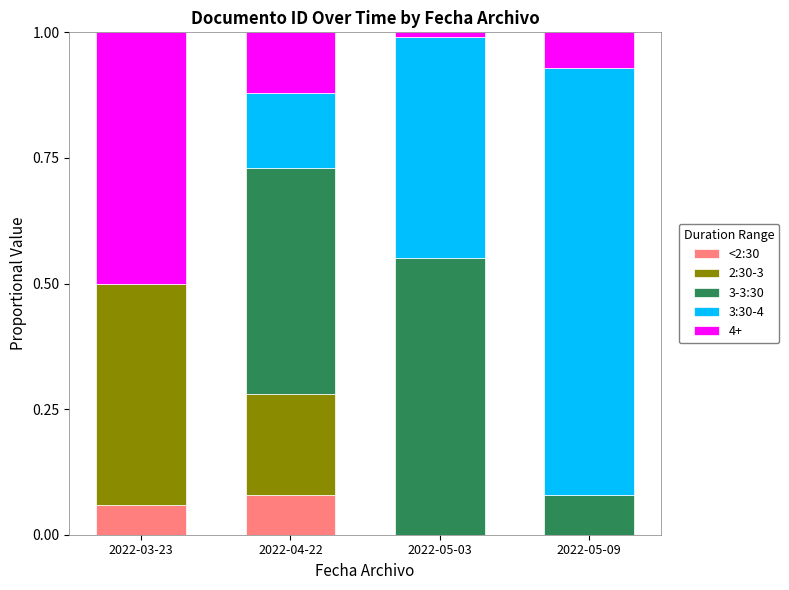

At which label does <2:30 reach its peak?

2022-04-22